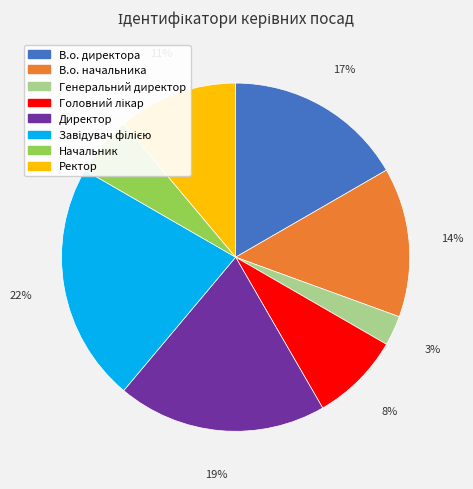

To the nearest percent, what is the average slice percentage?

12%